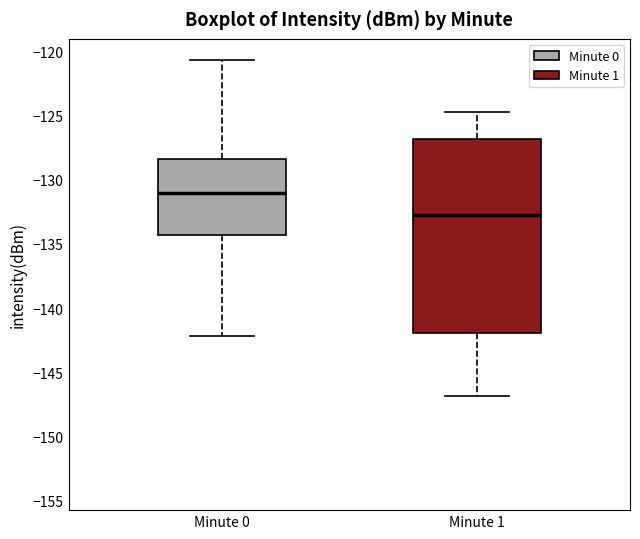

Which box's median line is the highest?

Minute 0